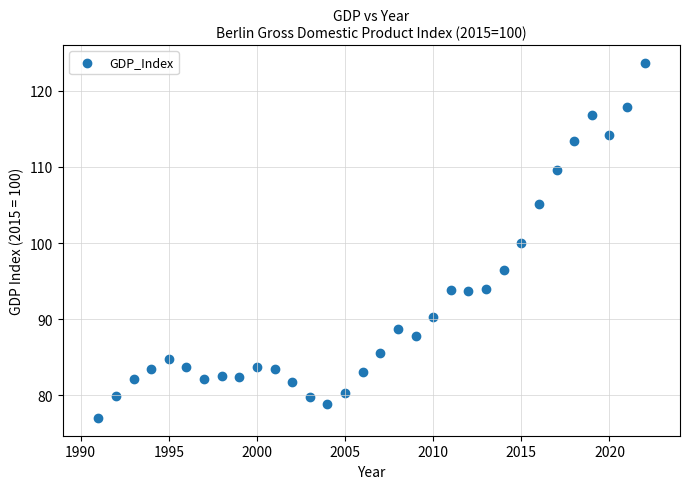

What is the range of Y values (max minus min)?

46.6